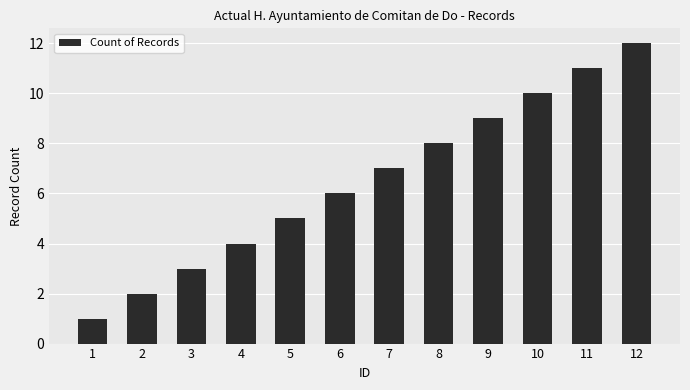

What is the difference between the maximum and minimum values?

11